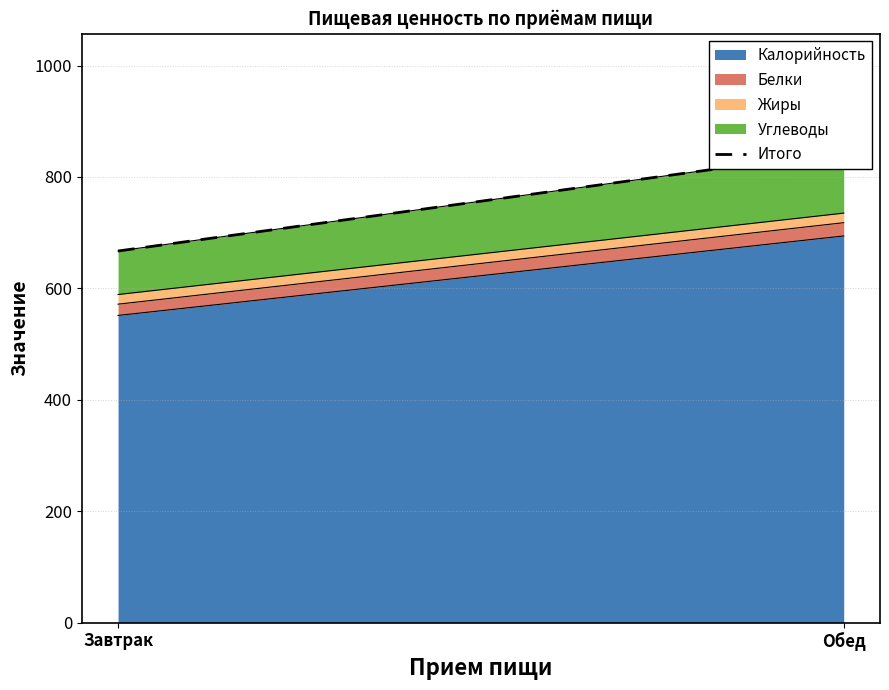

How many lines are shown in the chart?

1